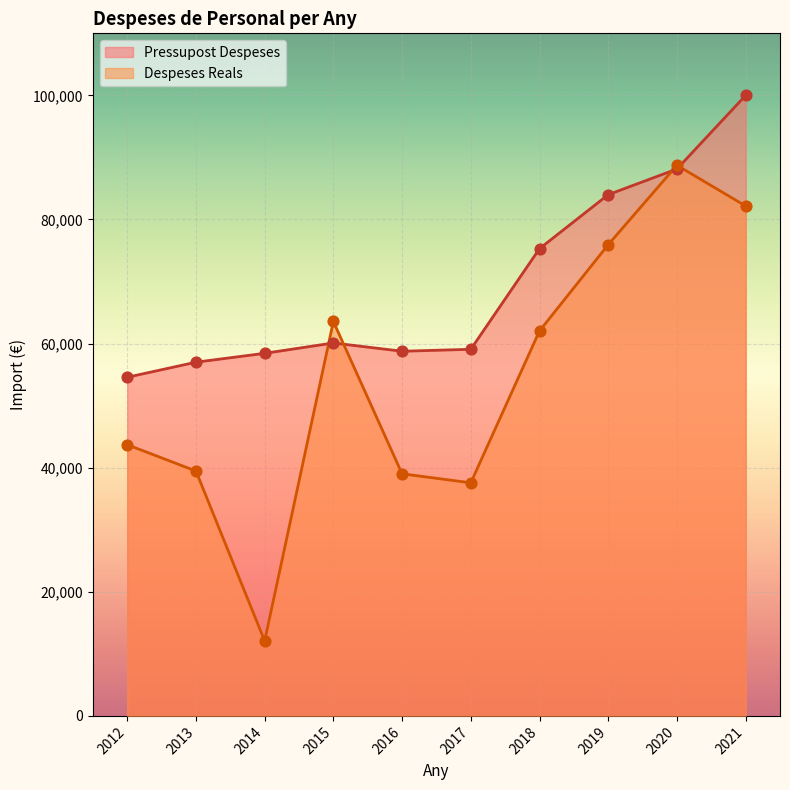

What is the total value across all series at 2015?

123666.0